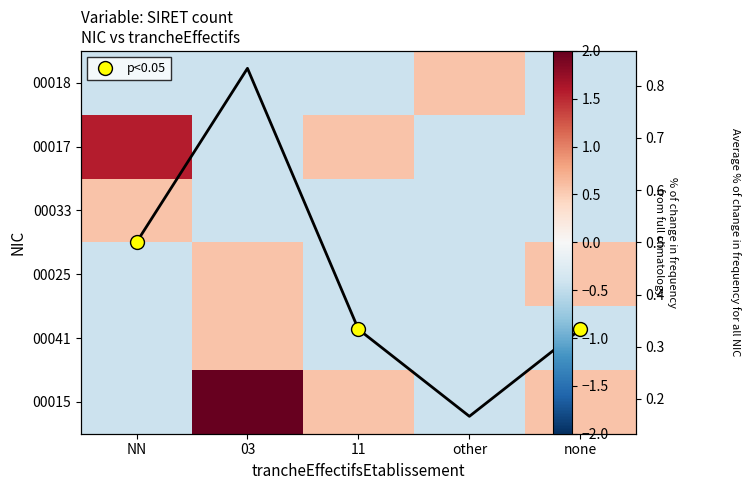

How many data points in 00017 are above 0?

2